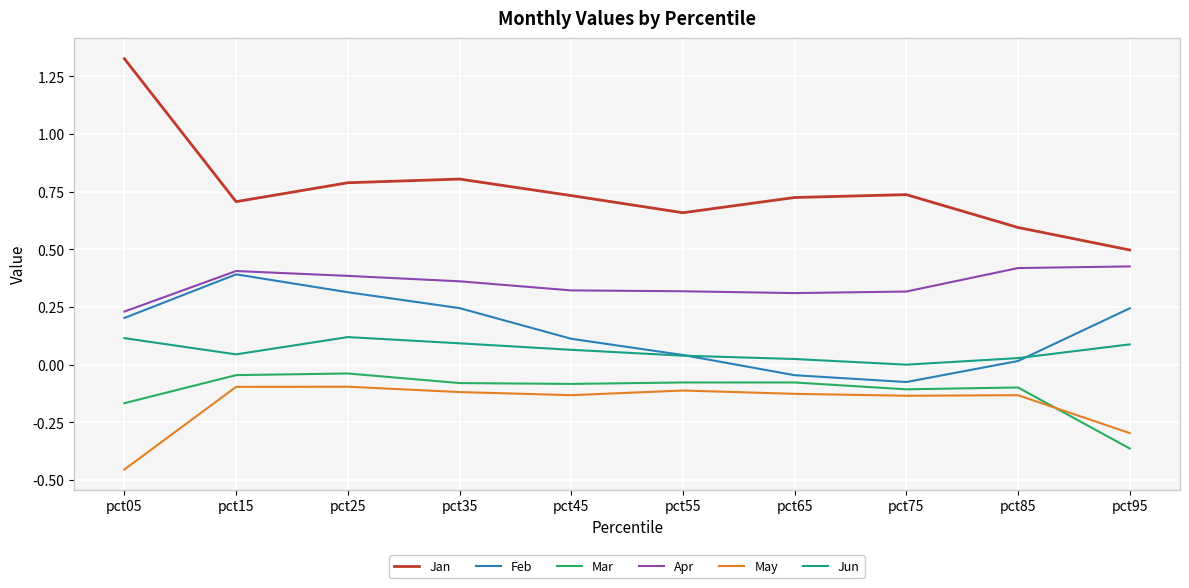

Which series has the largest total across all categories?

Jan